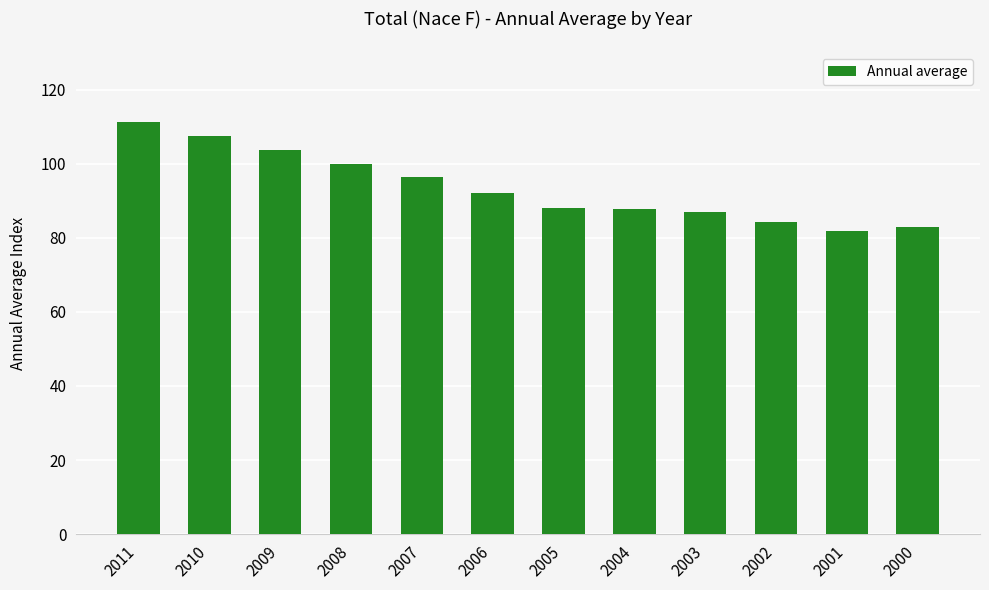

Which has a higher value, 2002 or 2009?

2009